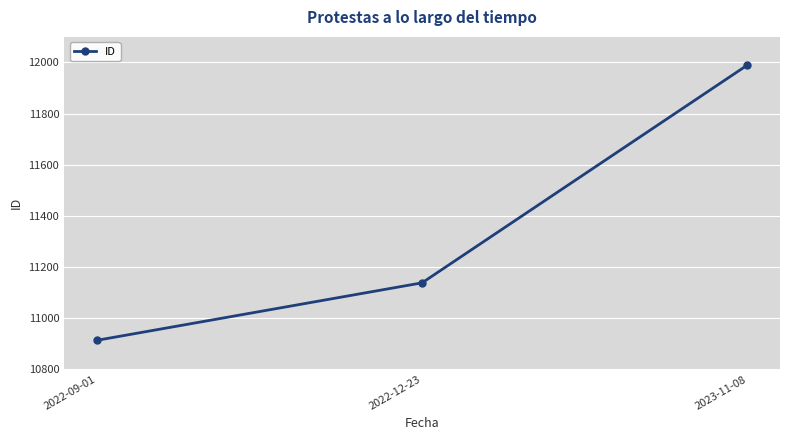

Is it true that the value at 2023-11-08 is 11990?

True